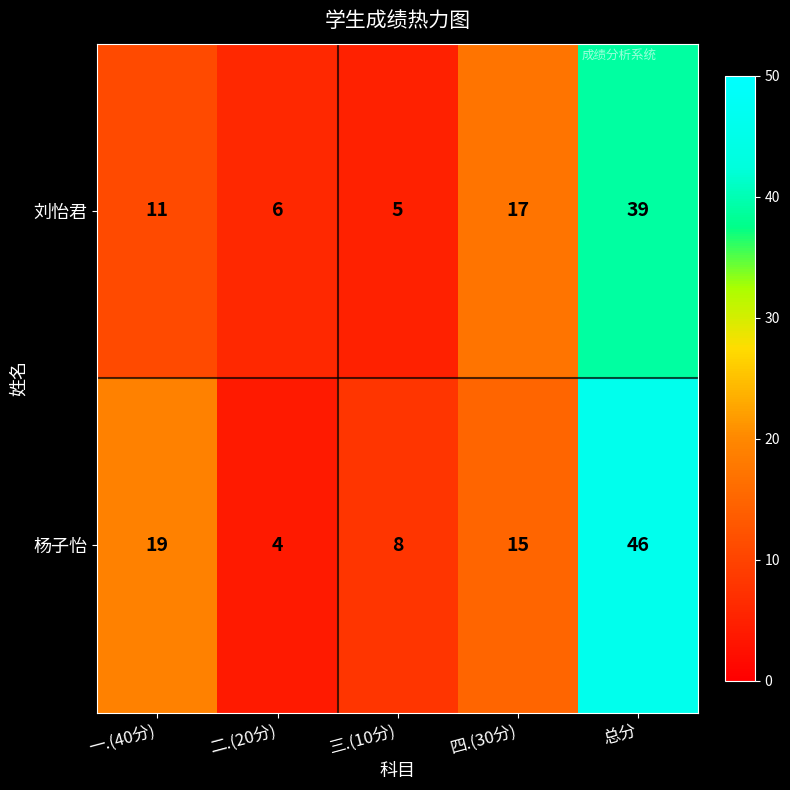

The 杨子怡 series shows 15 at 四.(30分). True or false?

True